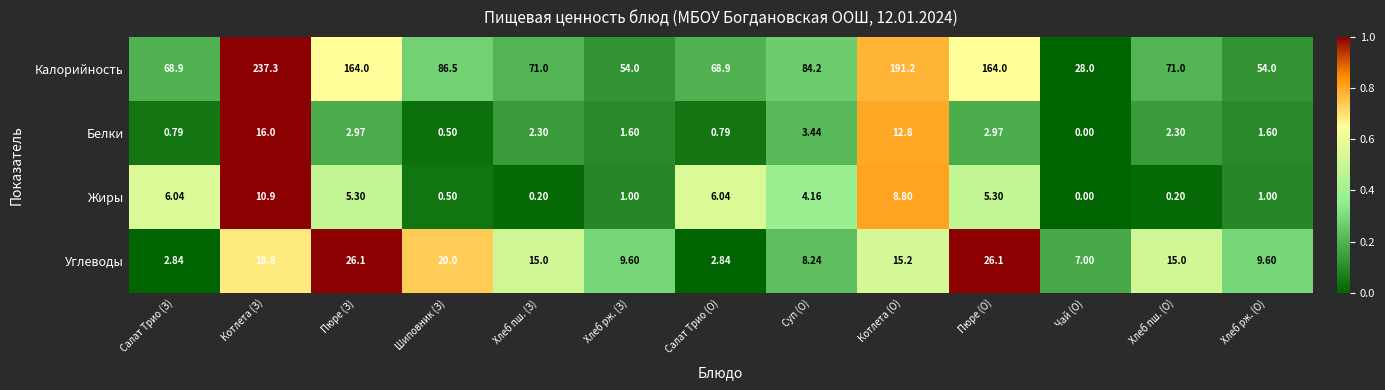

At which category is the sum across all series the highest?

Котлета (З)